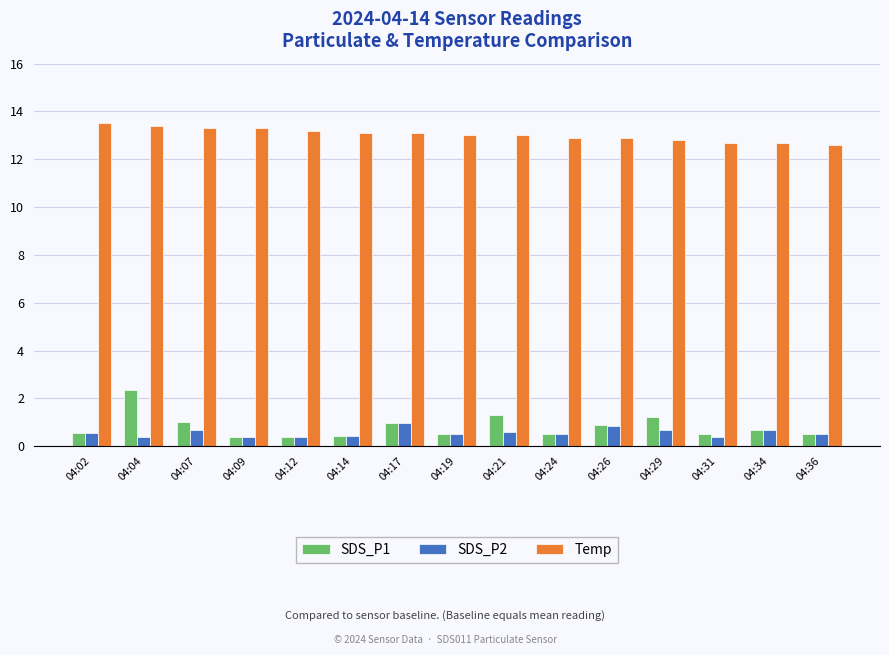

What is the total value across all series at 04:24?

13.9